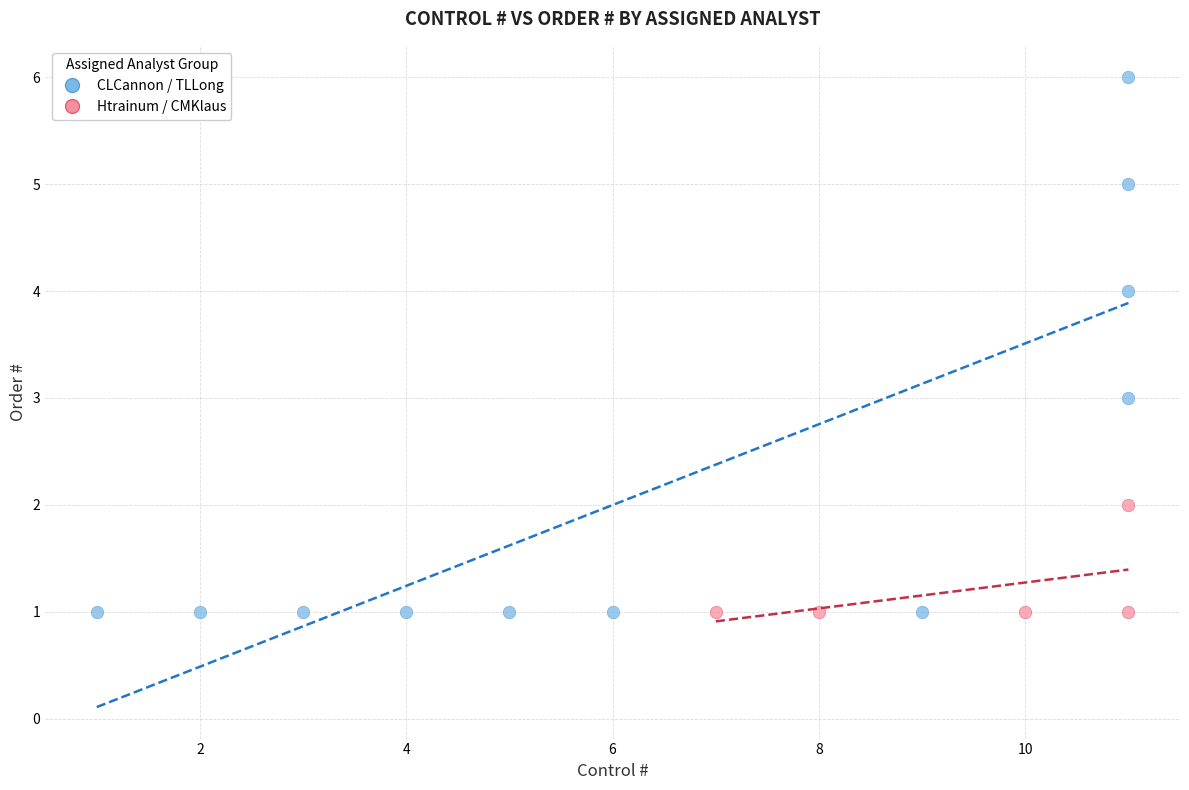

Which series reaches the maximum Y coordinate?

CLCannon / TLLong